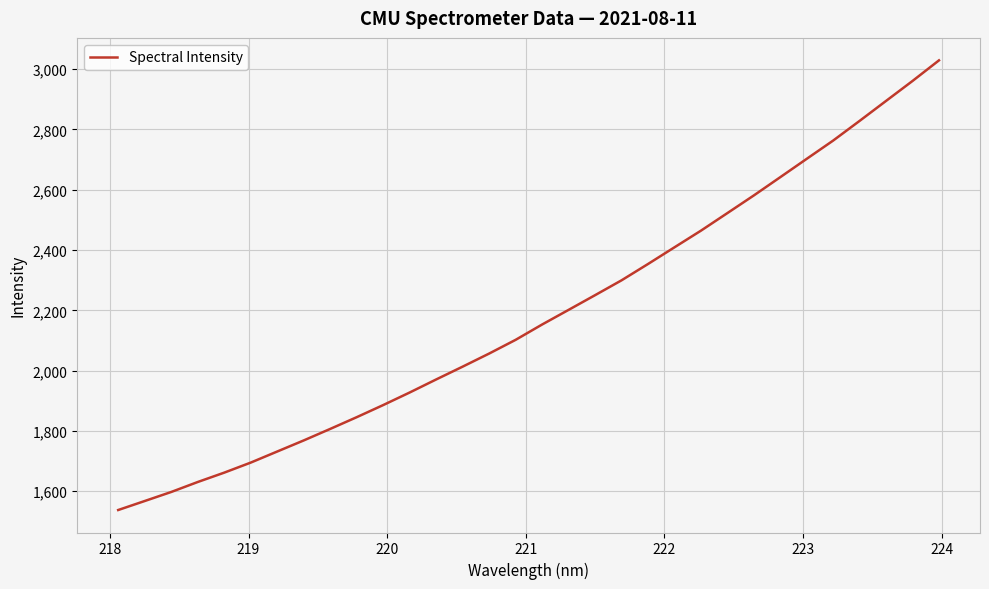

What is the smallest value displayed?

1537.5